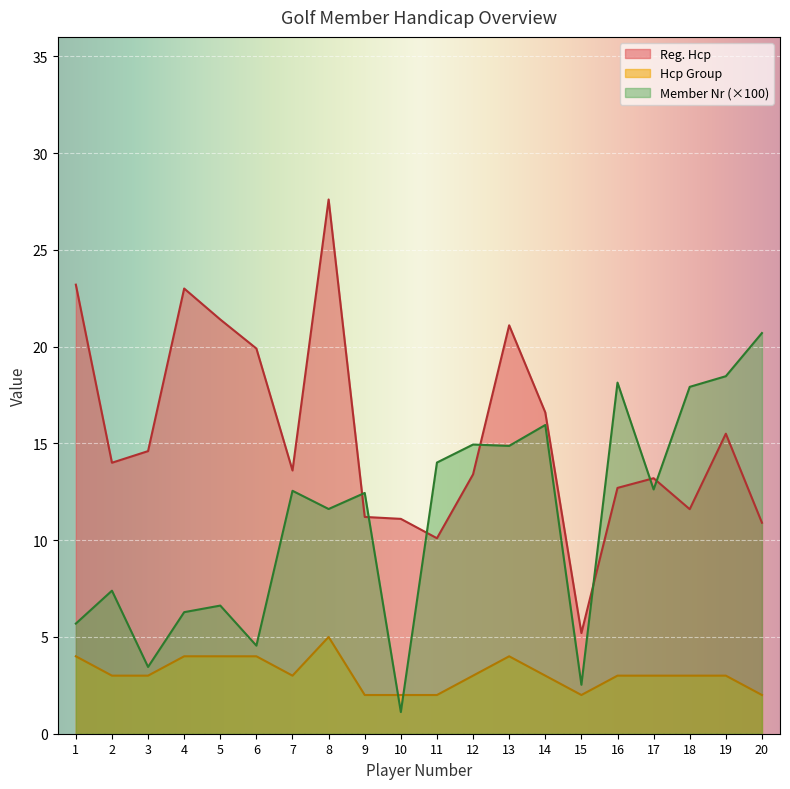

How many lines are shown in the chart?

3